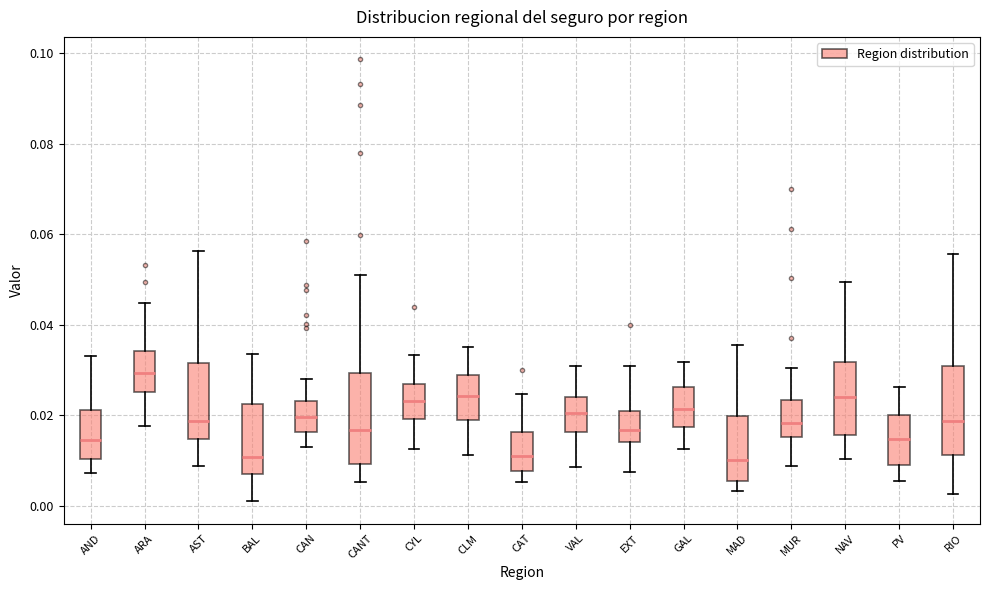

Reading left to right, transcribe this box plot: for each box, give where its median line is, the range the box spans, and where its two whiskers end, as read against the y-axis. The values are not printed on the chart, so give them approximately, as read against the axis.

AND: median 0.014, box 0.010 to 0.022, whiskers 0.008 to 0.032
ARA: median 0.030, box 0.026 to 0.034, whiskers 0.018 to 0.044
AST: median 0.018, box 0.014 to 0.032, whiskers 0.008 to 0.056
BAL: median 0.010, box 0.006 to 0.022, whiskers 0.000 to 0.034
CAN: median 0.020, box 0.016 to 0.024, whiskers 0.014 to 0.028
CANT: median 0.016, box 0.010 to 0.030, whiskers 0.006 to 0.050
CYL: median 0.024, box 0.020 to 0.026, whiskers 0.012 to 0.034
CLM: median 0.024, box 0.018 to 0.028, whiskers 0.012 to 0.036
CAT: median 0.010, box 0.008 to 0.016, whiskers 0.006 to 0.024
VAL: median 0.020, box 0.016 to 0.024, whiskers 0.008 to 0.030
EXT: median 0.016, box 0.014 to 0.020, whiskers 0.008 to 0.030
GAL: median 0.022, box 0.018 to 0.026, whiskers 0.012 to 0.032
MAD: median 0.010, box 0.006 to 0.020, whiskers 0.004 to 0.036
MUR: median 0.018, box 0.016 to 0.024, whiskers 0.008 to 0.030
NAV: median 0.024, box 0.016 to 0.032, whiskers 0.010 to 0.050
PV: median 0.014, box 0.010 to 0.020, whiskers 0.006 to 0.026
RIO: median 0.018, box 0.012 to 0.030, whiskers 0.002 to 0.056